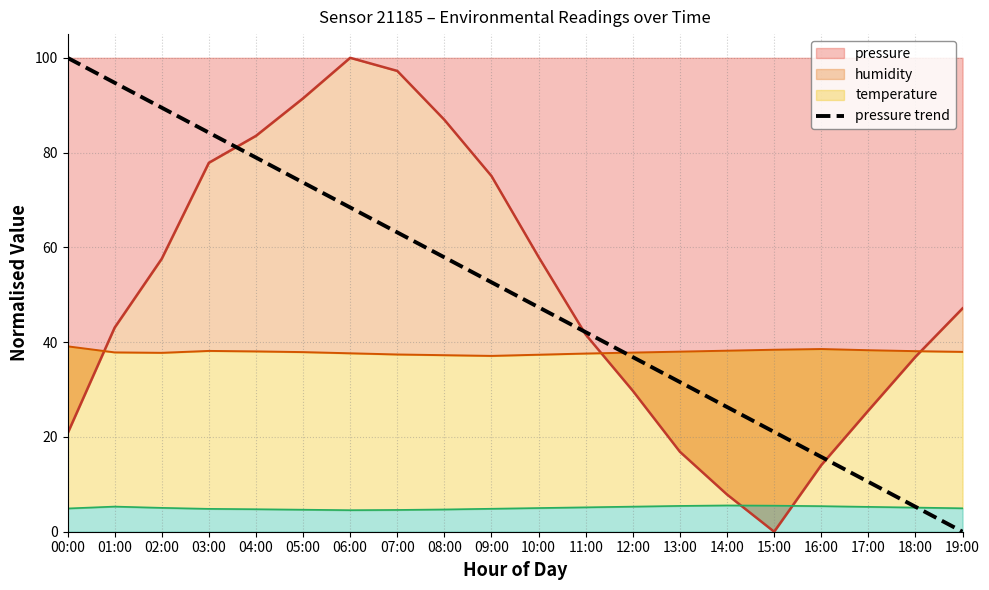

The value at 01:00 is 94.7. True or false?

True